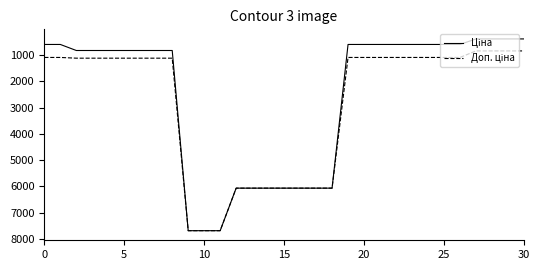

What is the greatest value displayed?

7688.0